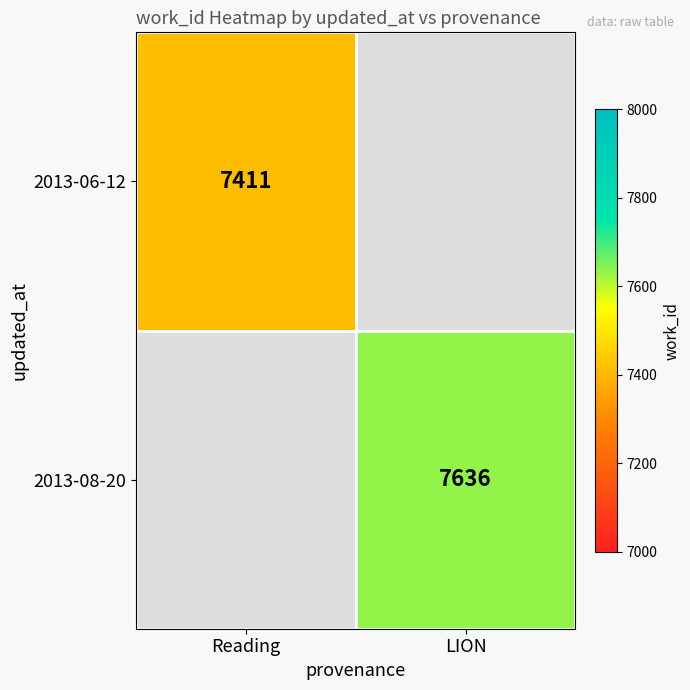

The value of 2013-06-12 at Reading is 7411. True or false?

True